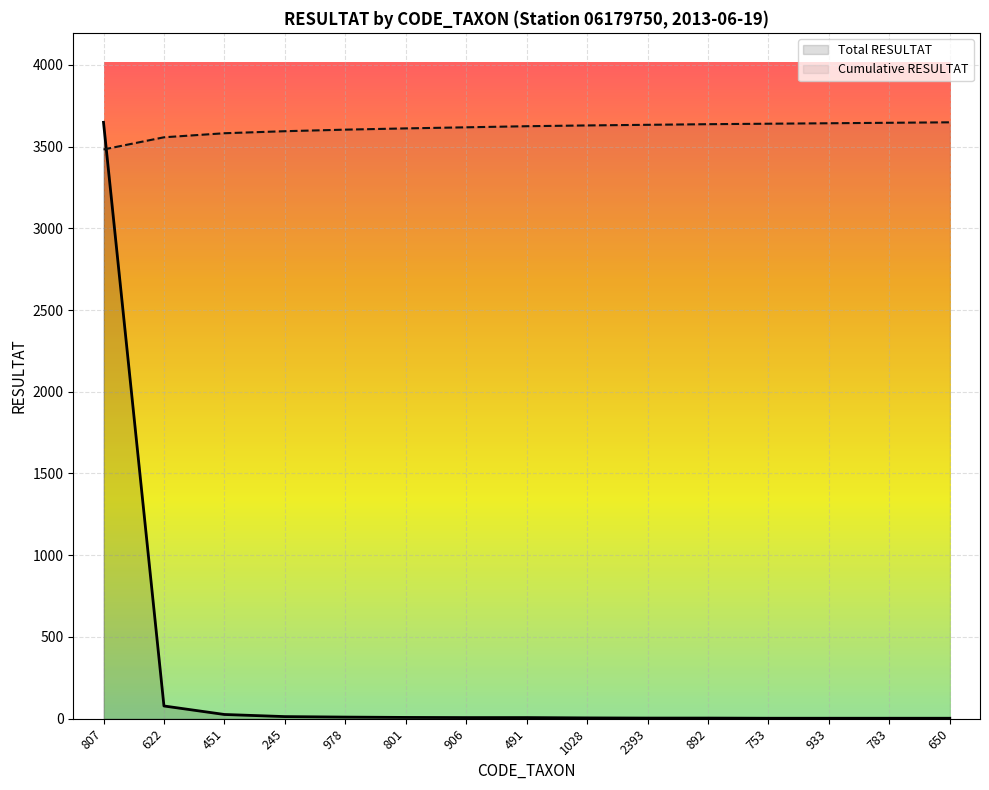

What is the smallest value displayed?

3.0